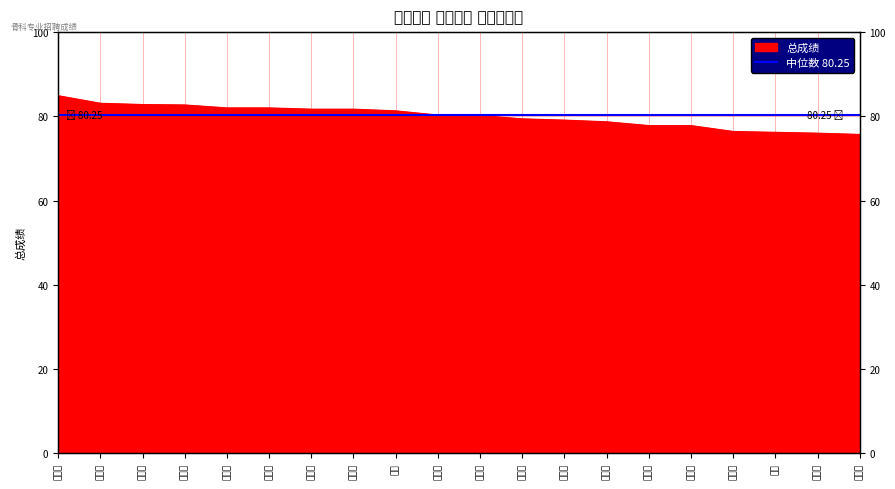

At which label is the value closest to 80?

陈仲鑫